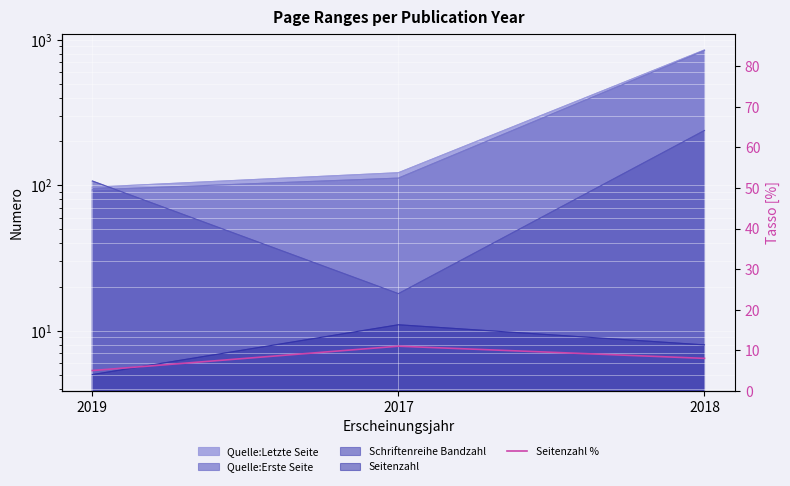

The value at 2018 is 8. True or false?

True